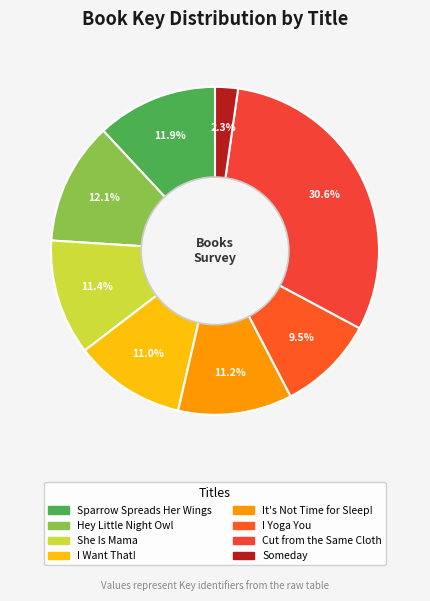

Do Hey Little Night Owl and Sparrow Spreads Her Wings together represent more than half of the pie?

No